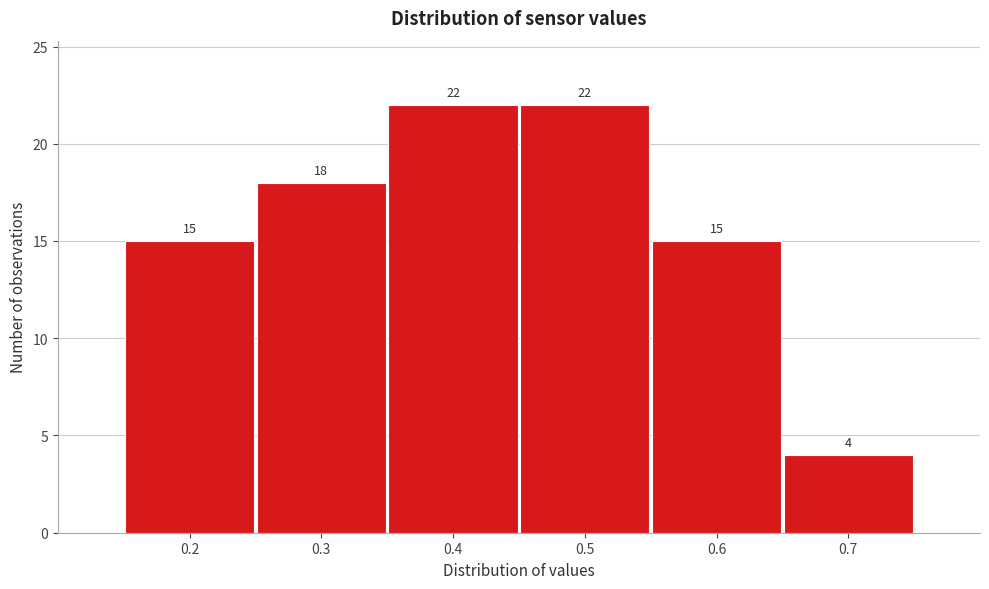

Reading left to right, list every bar in this chart as the range it spans on the x-axis followed by its height.

0.15 to 0.25: 15
0.25 to 0.35: 18
0.35 to 0.45: 22
0.45 to 0.55: 22
0.55 to 0.65: 15
0.65 to 0.75: 4